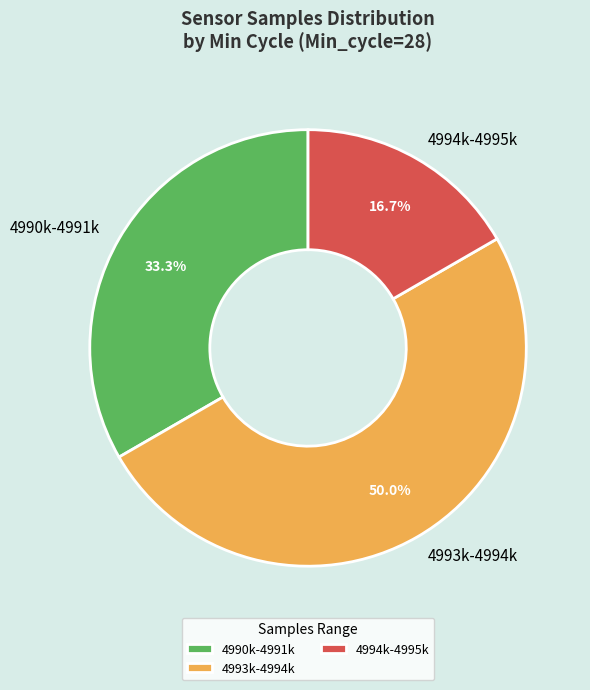

Rank the categories by value from highest to lowest.

4993k-4994k, 4990k-4991k, 4994k-4995k